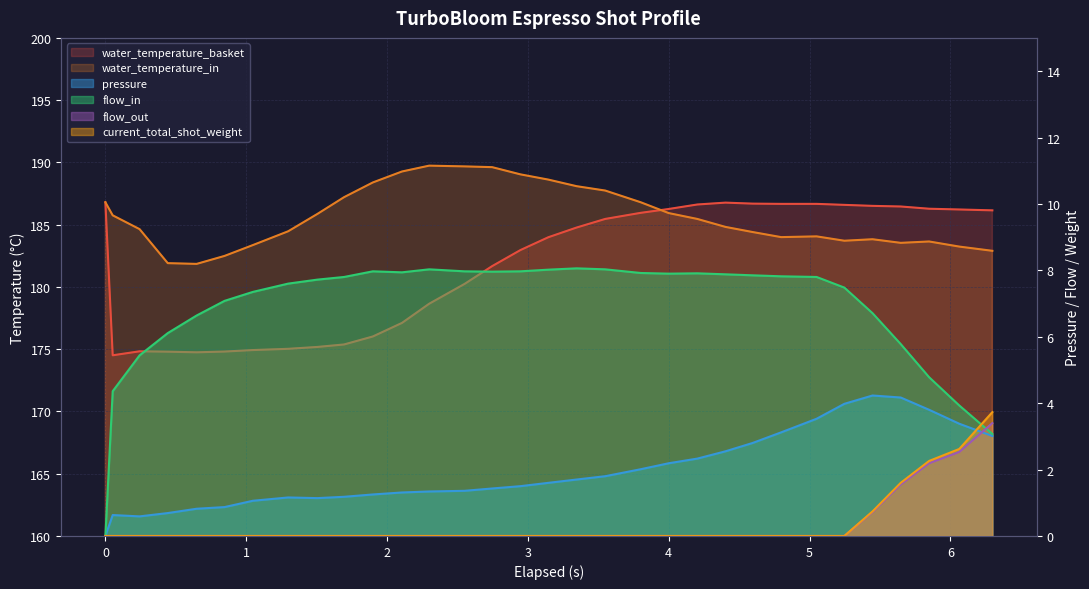

Reading left to right, extract all data points from this chart.

water_temperature_basket: 186.8	174.5	174.8	174.8	174.8	174.8	174.9	175.0	175.2	175.4	176.0	177.1	178.7	180.2	181.7	183.0	184.0	184.8	185.5	185.9	186.3	186.6	186.8	186.7	186.7	186.7	186.6	186.5	186.5	186.3	186.2	186.2
water_temperature_in: 186.8	185.8	184.6	181.9	181.8	182.5	183.4	184.5	185.9	187.2	188.4	189.3	189.7	189.7	189.6	189.0	188.6	188.1	187.7	186.8	185.9	185.5	184.8	184.4	184.0	184.1	183.7	183.8	183.5	183.7	183.2	182.9
pressure: 0.0	0.6	0.6	0.7	0.8	0.9	1.1	1.2	1.1	1.2	1.2	1.3	1.3	1.4	1.4	1.5	1.6	1.7	1.8	2.0	2.2	2.3	2.5	2.8	3.1	3.5	4.0	4.2	4.2	3.8	3.4	3.0
flow_in: 0.0	4.4	5.4	6.1	6.6	7.1	7.3	7.6	7.7	7.8	8.0	7.9	8.0	8.0	8.0	8.0	8.0	8.1	8.0	7.9	7.9	7.9	7.9	7.8	7.8	7.8	7.5	6.7	5.8	4.8	3.9	3.1
flow_out: 0.0	0.0	0.0	0.0	0.0	0.0	0.0	0.0	0.0	0.0	0.0	0.0	0.0	0.0	0.0	0.0	0.0	0.0	0.0	0.0	0.0	0.0	0.0	0.0	0.0	0.0	0.0	0.7	1.6	2.2	2.5	3.4
current_total_shot_weight: 0.0	0.0	0.0	0.0	0.0	0.0	0.0	0.0	0.0	0.0	0.0	0.0	0.0	0.0	0.0	0.0	0.0	0.0	0.0	0.0	0.0	0.0	0.0	0.0	0.0	0.0	0.0	0.7	1.6	2.3	2.6	3.7